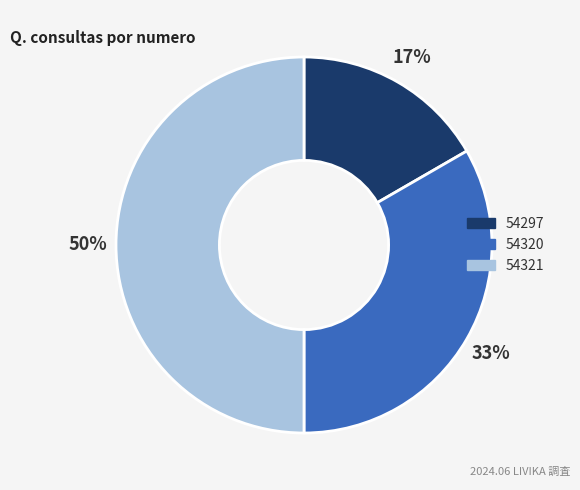

Which slice is the smallest?

54297